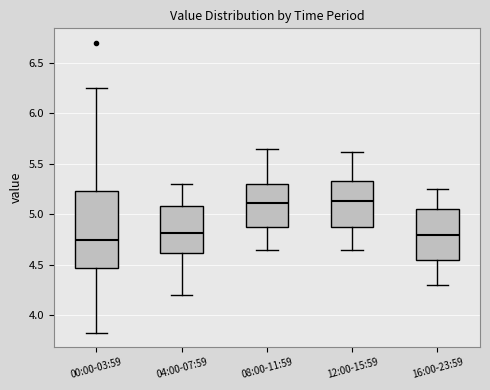

Which box is the tallest, from its lower edge to its upper edge?

00:00-03:59